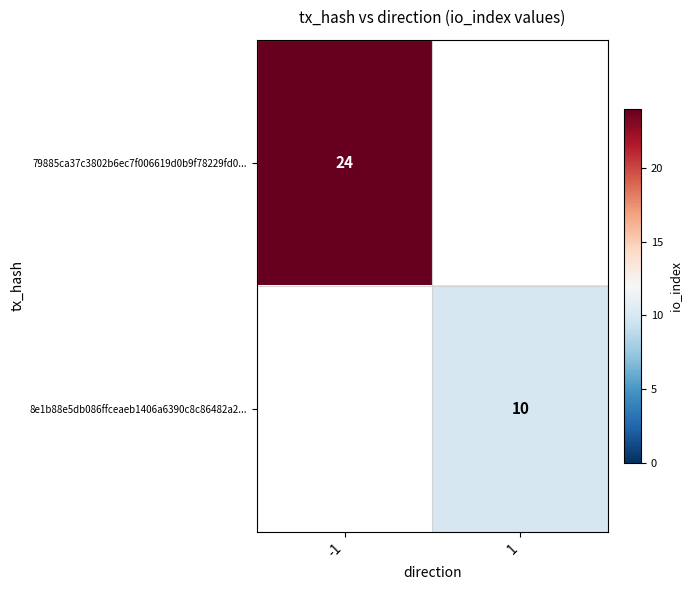

Is the value of 8e1b88e5db086ffceaeb1406a6390c8c86482a2... at 1 greater than the value of 79885ca37c3802b6ec7f006619d0b9f78229fd0... at -1?

No